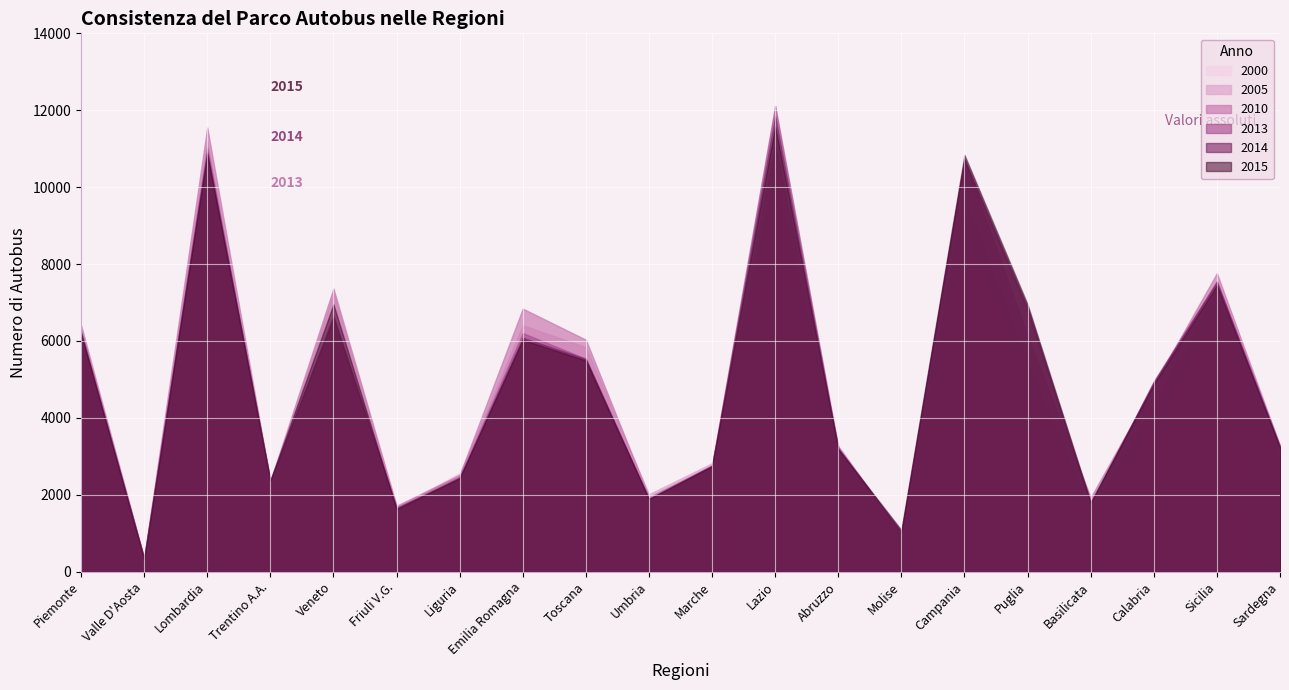

Between Calabria and Sicilia, which is larger?

Sicilia